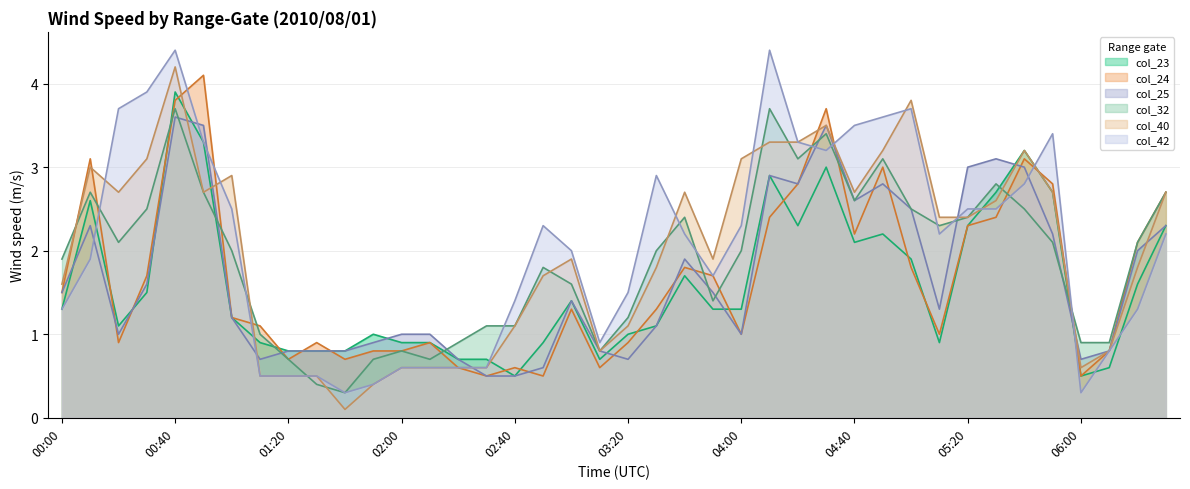

True or false: col_25 has a value of 3.1 at 05:30.

True